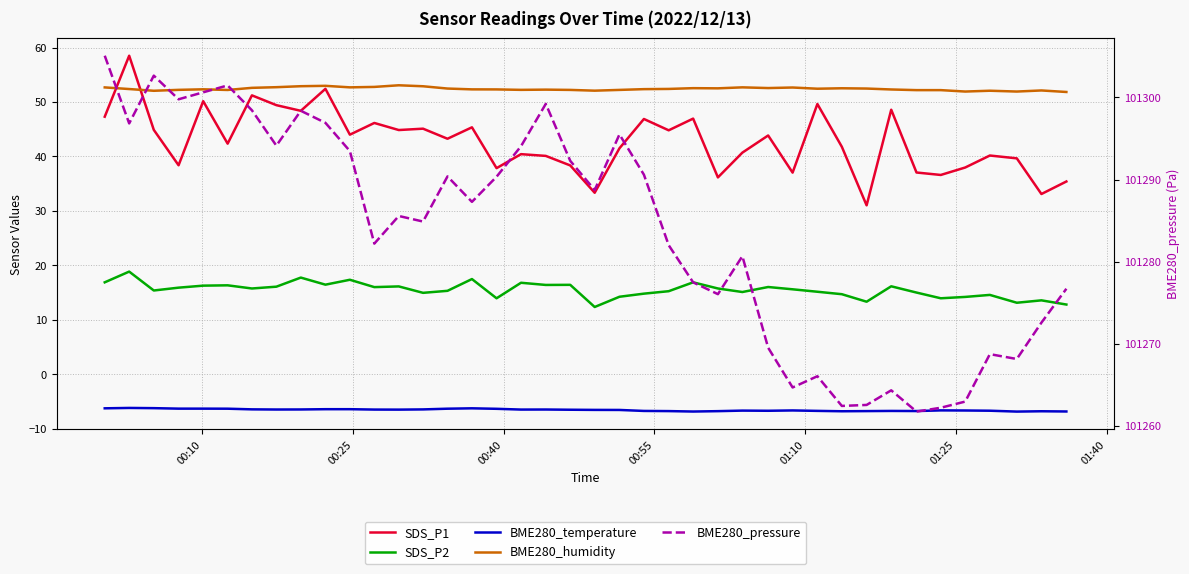

Which series has the largest total across all categories?

BME280_pressure